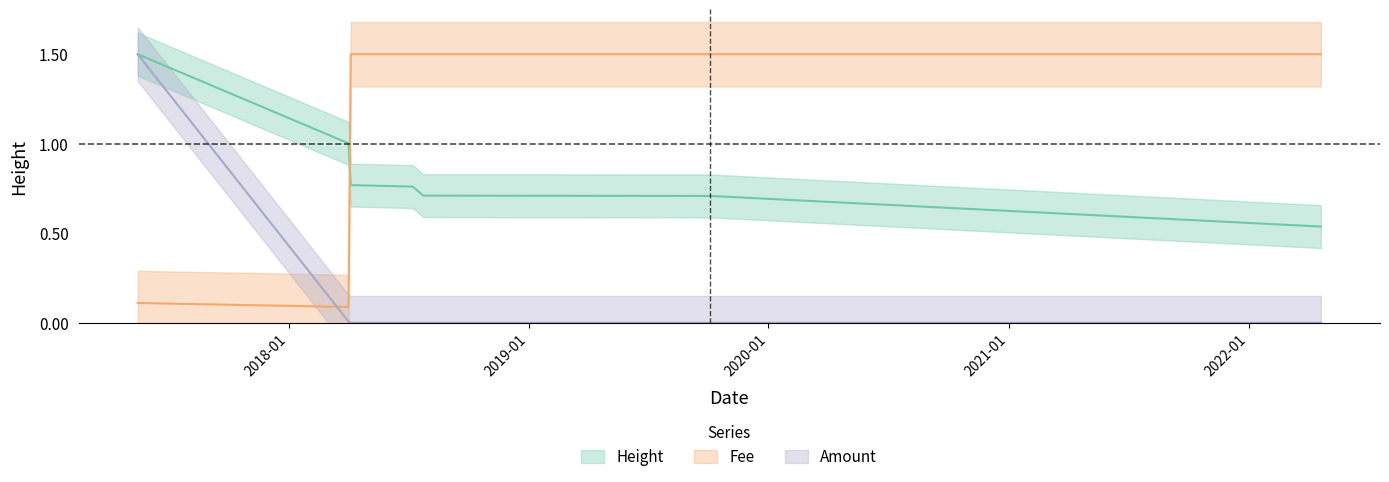

How many lines are shown in the chart?

3